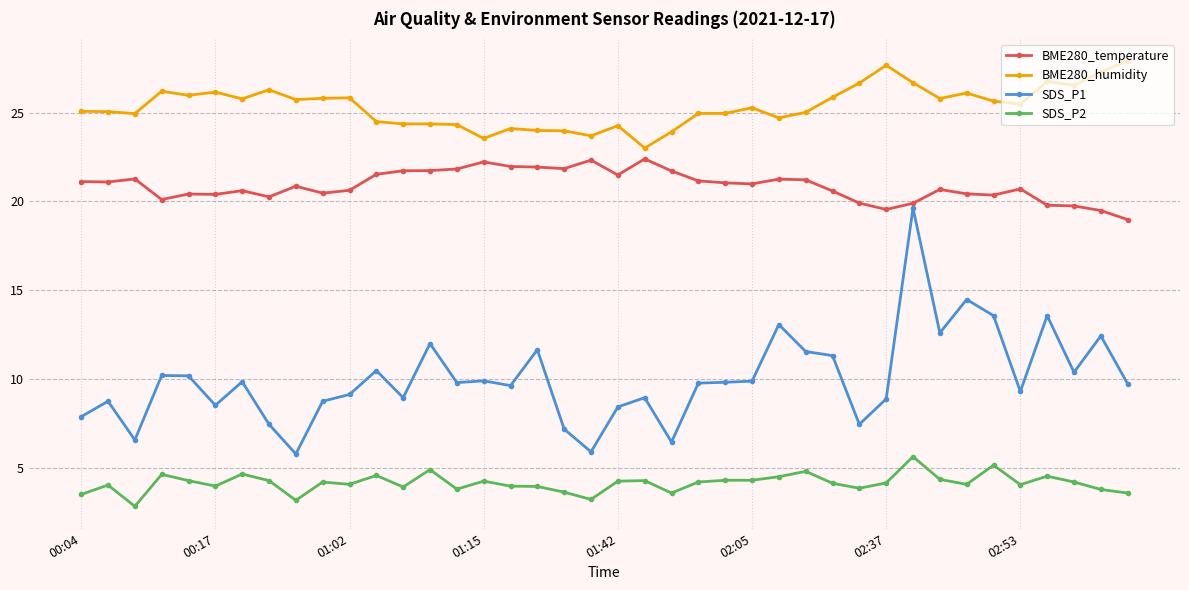

How many distinct data groups are displayed?

4